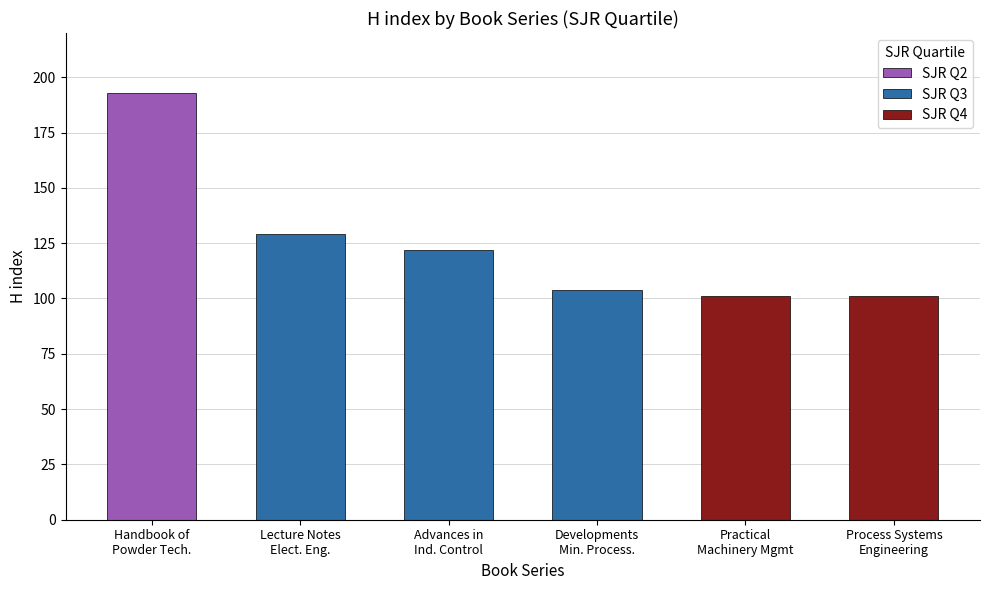

Reading right to left, what are all the values shown in this chart?

Process Systems Engineering=101	Practical Machinery Management=101	Developments in Mineral Processing=104	Advances in Industrial Control=122	Lecture Notes in Electrical Engineering=129	Handbook of Powder Technology=193